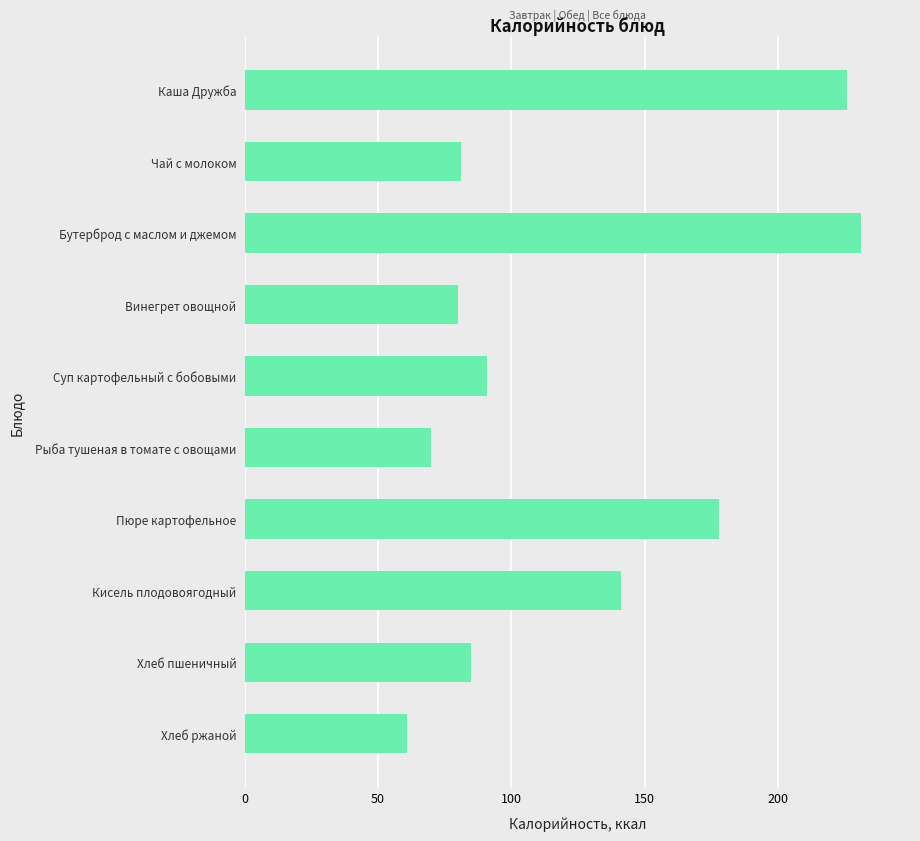

What is the difference between the maximum and minimum values?

170